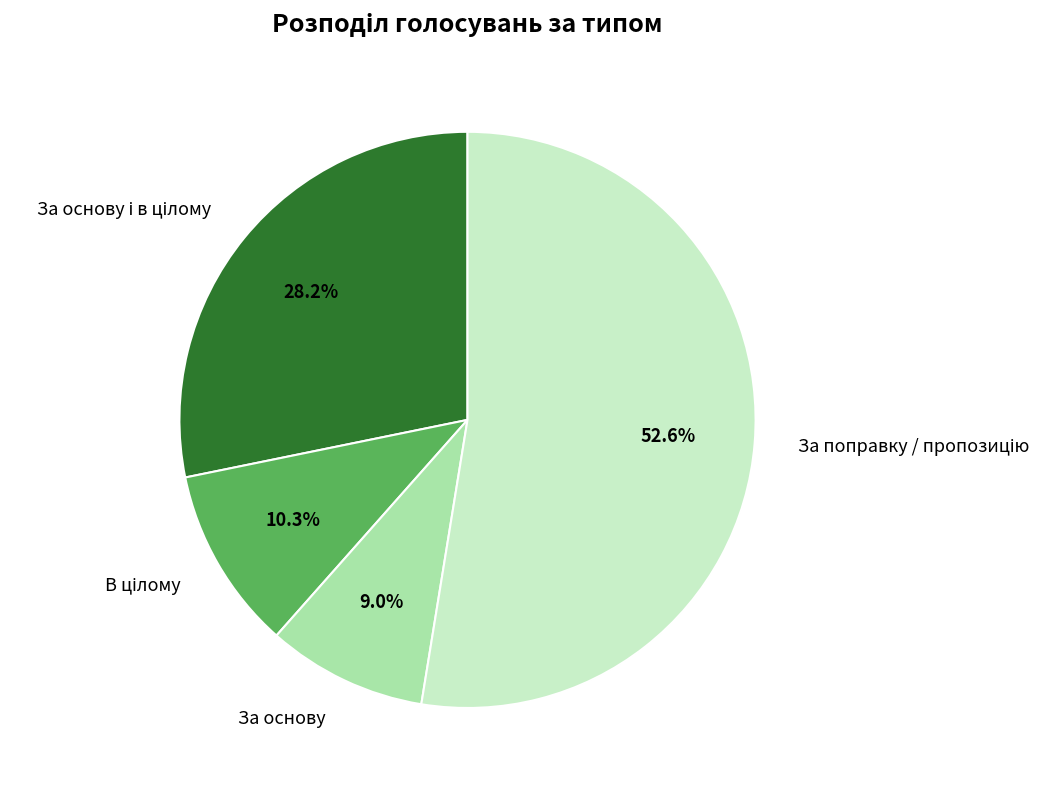

Which slice is the smallest?

За основу